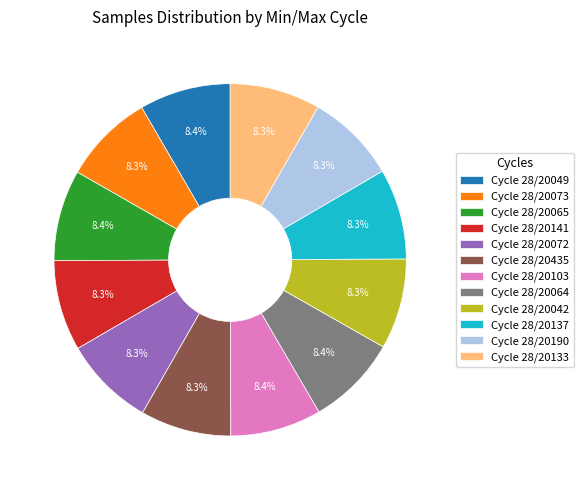

Is the sum of Cycle 28/20042 and Cycle 28/20190 greater than half?

No